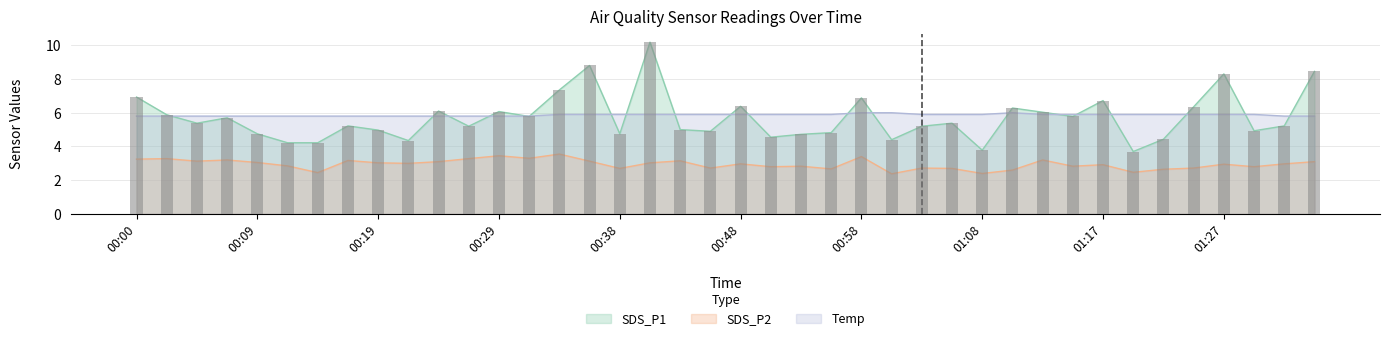

List the labels in order of Temp value, largest first.

00:58, 01:00, 01:10, 00:34, 00:36, 00:38, 00:41, 00:43, 00:46, 00:48, 00:51, 00:53, 00:56, 01:03, 01:05, 01:08, 01:13, 01:15, 01:17, 01:20, 01:22, 01:25, 01:27, 01:30, 00:00, 00:02, 00:04, 00:07, 00:09, 00:12, 00:14, 00:17, 00:19, 00:21, 00:24, 00:26, 00:29, 00:31, 01:32, 01:34